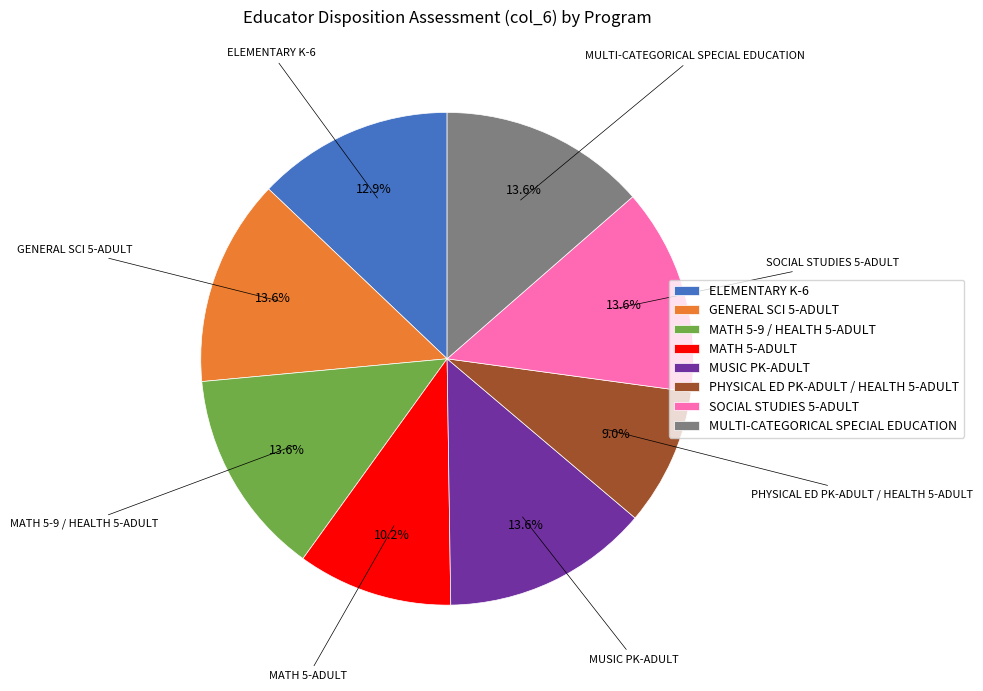

To the nearest percent, what is the difference between the ELEMENTARY K-6 and MATH 5-9 / HEALTH 5-ADULT slice percentages?

1%